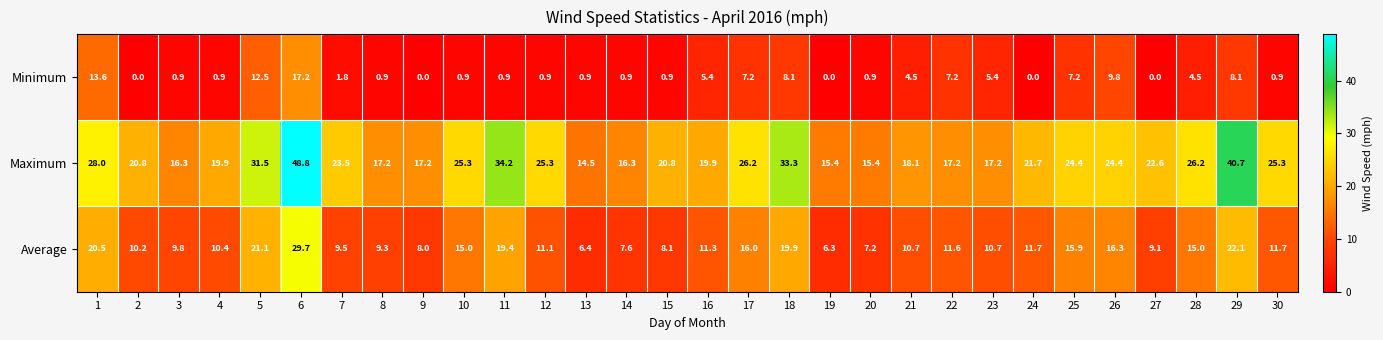

What is the maximum value shown in the chart?

48.8